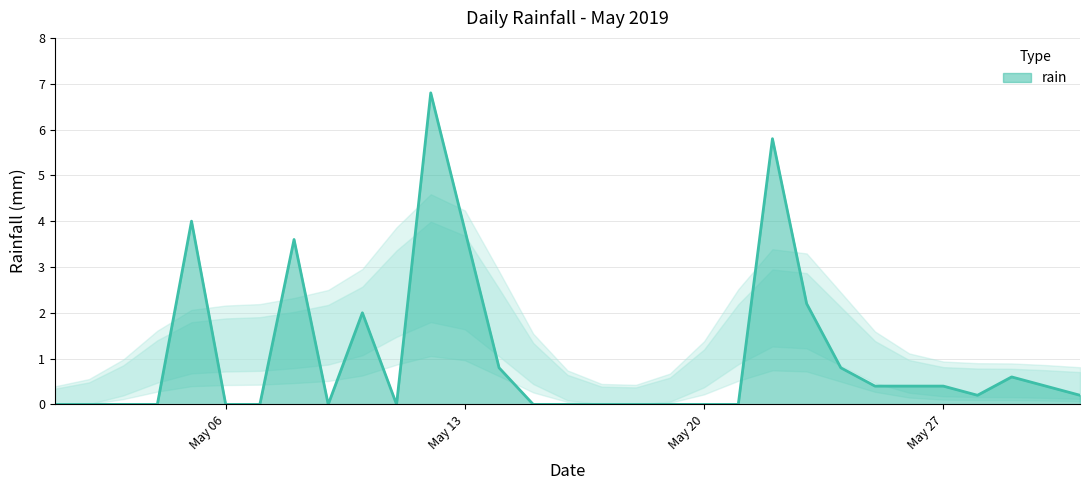

What is the maximum value shown in the chart?

6.8